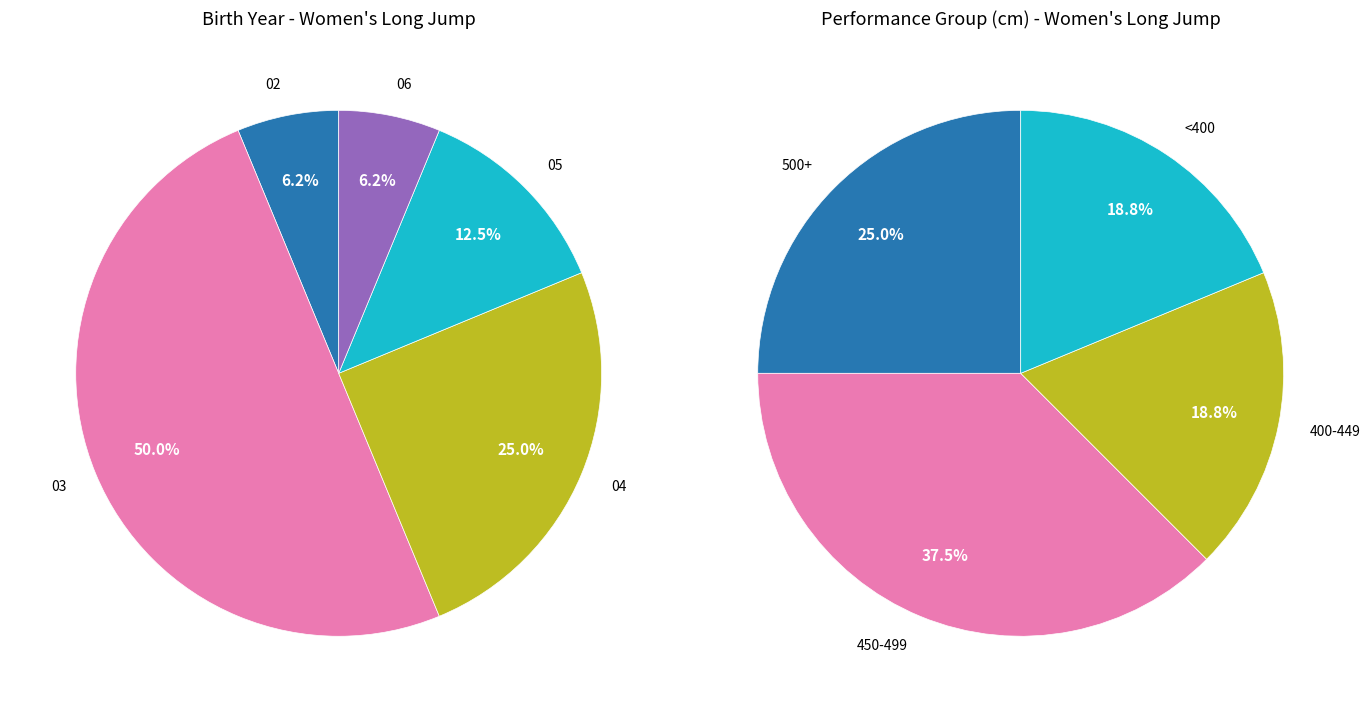

What percentage do 1 and 2 together represent?

62.5%